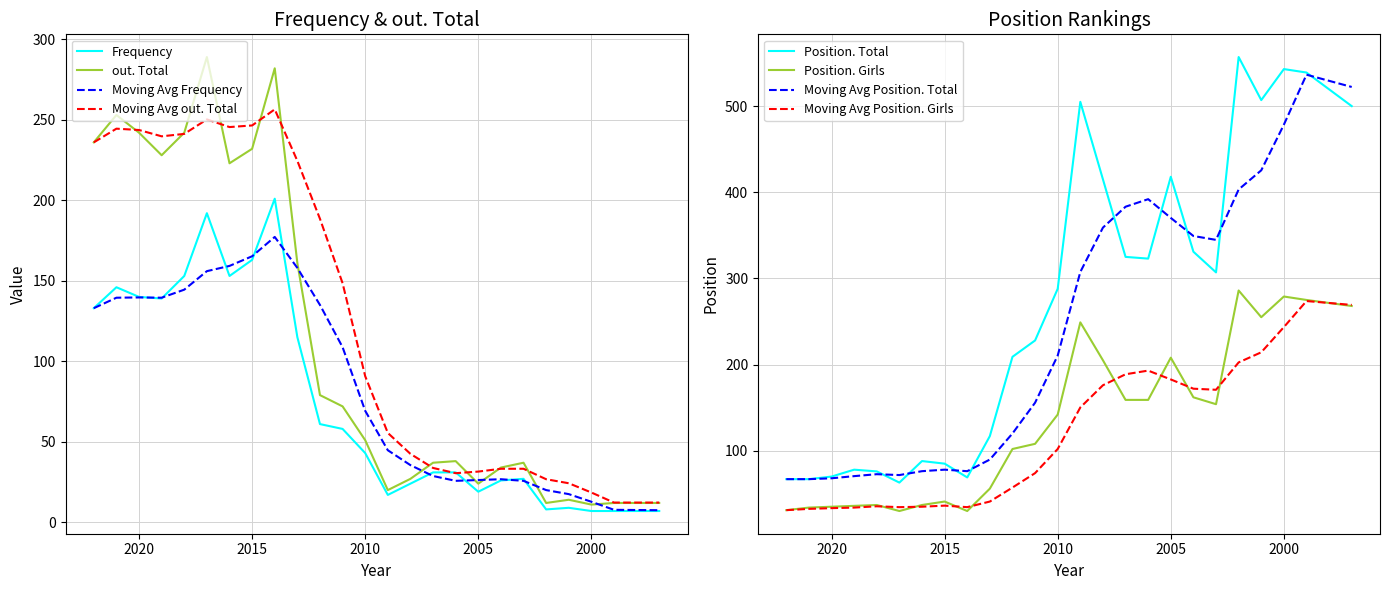

Is the value of Frequency at 2021 greater than the value of Position. Total at 2008?

No